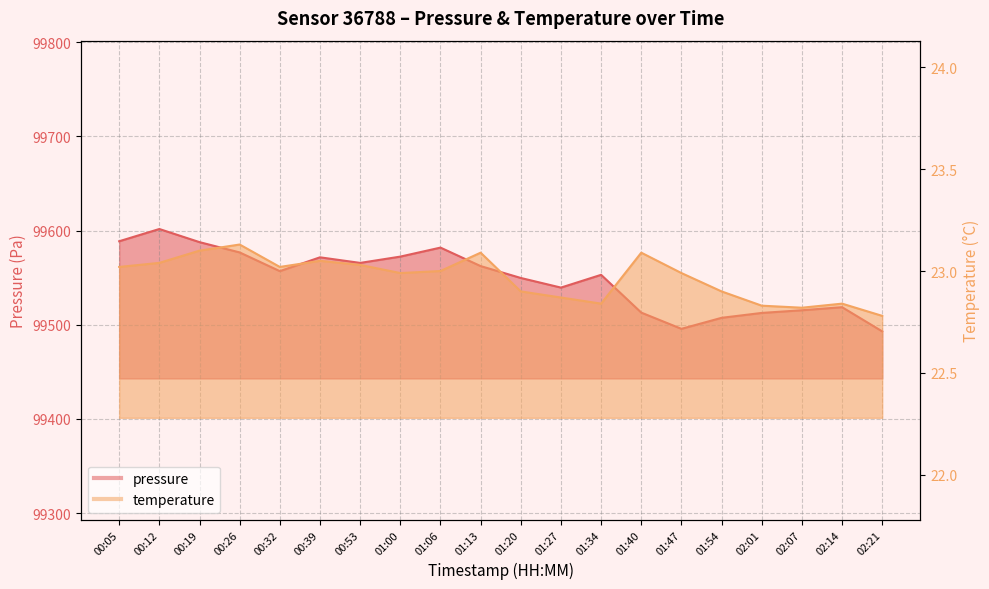

List the series in order of their overall mean, highest first.

pressure, temperature